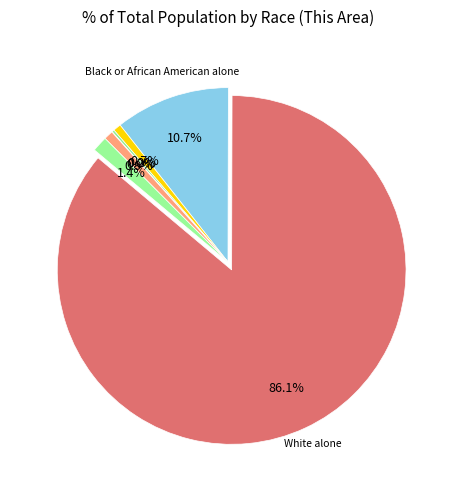

To the nearest percent, what percentage of the pie is Some Other Race alone?

1%